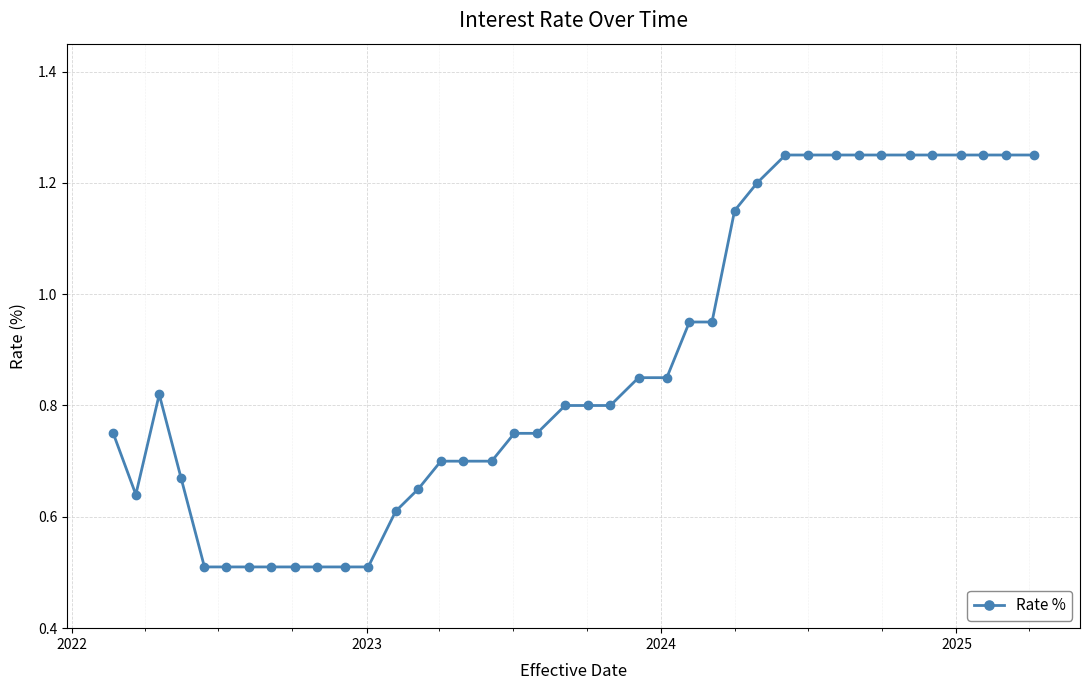

What is the sum of all values?

33.9